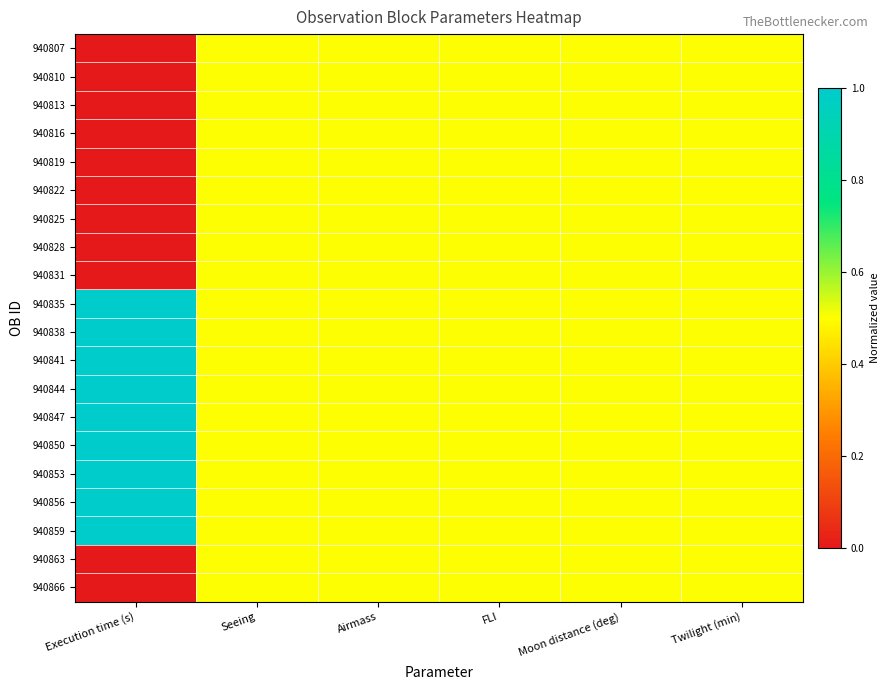

What is the greatest value displayed?

1.0